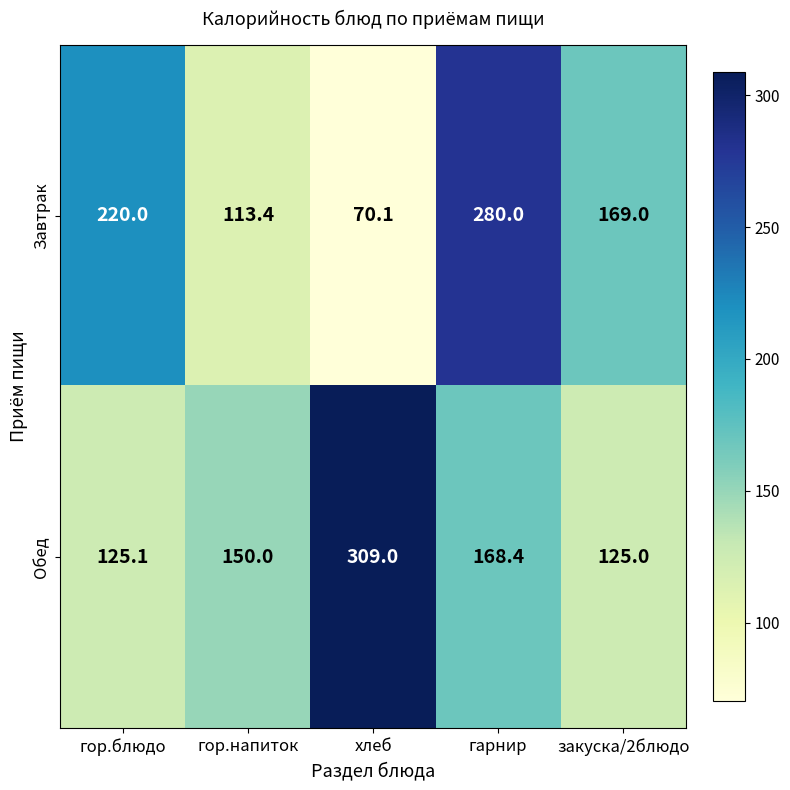

Which series changed the most between гор.напиток and хлеб?

Обед